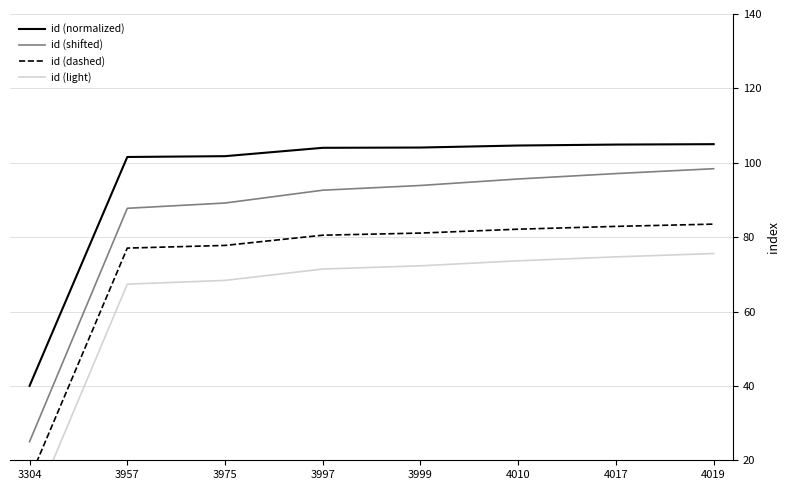

List the series in order of their peak value, lowest first.

id (light), id (dashed), id (shifted), id (normalized)